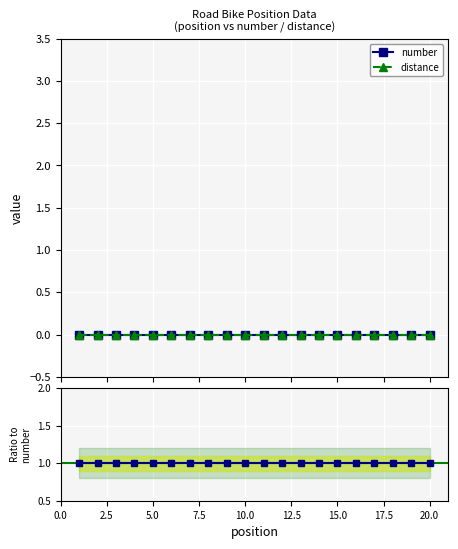

True or false: number and ratio intersect in this chart.

False